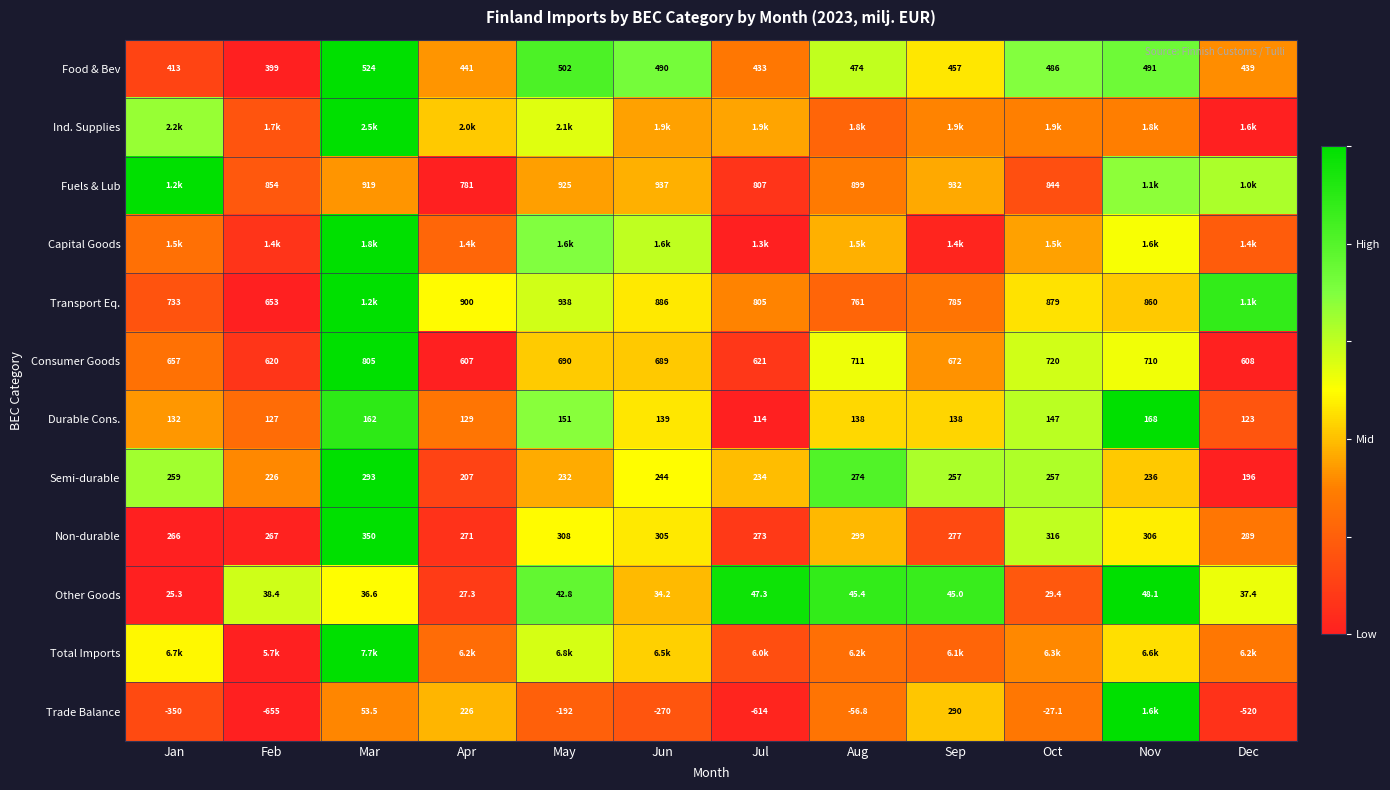

At which label does Other Goods reach its peak?

Nov